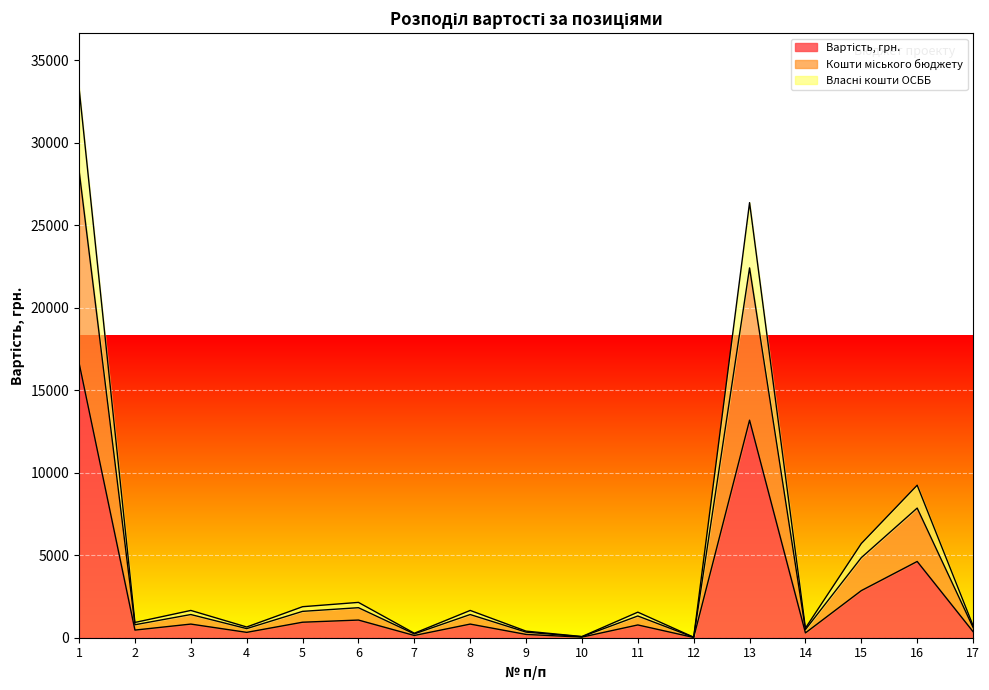

What is the total value across all series at 1?

33315.8